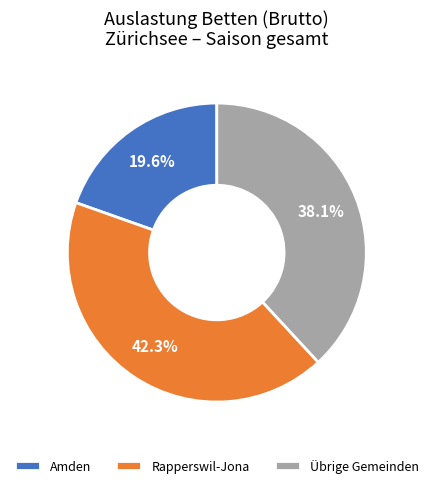

To the nearest percent, what is the difference between the largest and smallest slice percentages?

23%